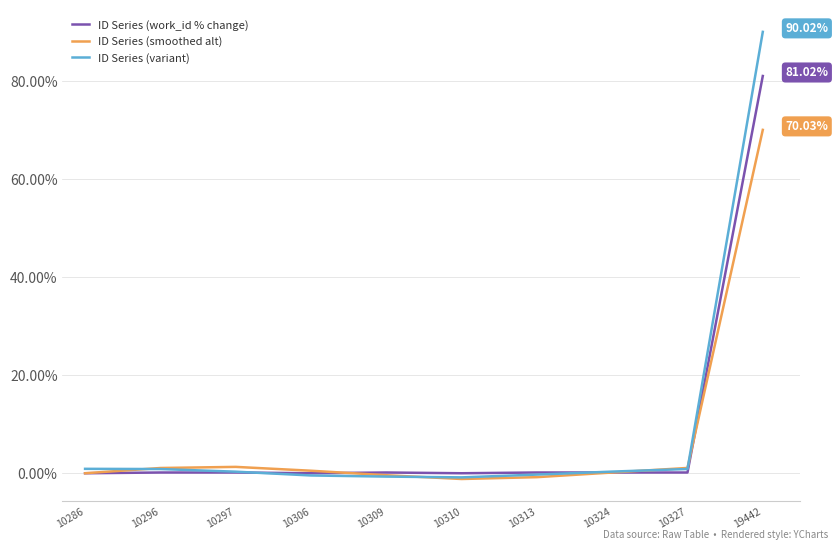

What is the sum of the ID Series (smoothed alt) values at 10310 and 10306?

-0.7